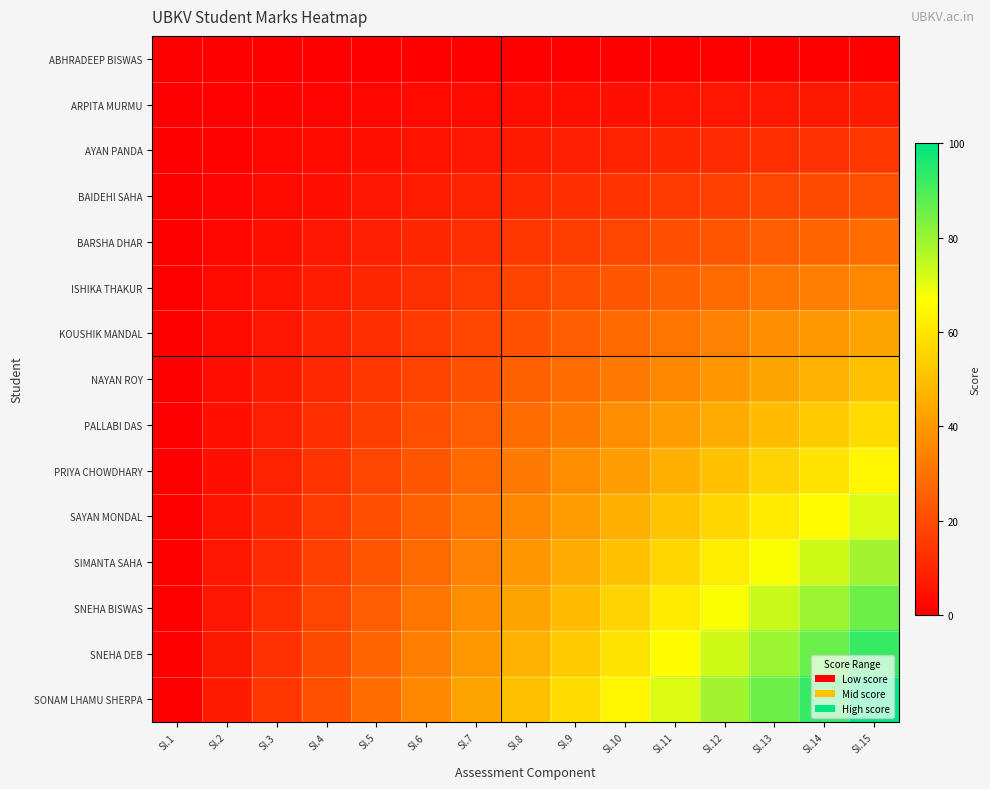

Reading left to right, list all the values displayed in this chart.

ABHRADEEP BISWAS: Sl.1=0.0	Sl.2=0.0	Sl.3=0.0	Sl.4=0.0	Sl.5=0.0	Sl.6=0.0	Sl.7=0.0	Sl.8=0.0	Sl.9=0.0	Sl.10=0.0	Sl.11=0.0	Sl.12=0.0	Sl.13=0.0	Sl.14=0.0	Sl.15=0.0
ARPITA MURMU: Sl.1=0.0	Sl.2=0.5	Sl.3=1.0	Sl.4=1.5	Sl.5=2.0	Sl.6=2.6	Sl.7=3.1	Sl.8=3.6	Sl.9=4.1	Sl.10=4.6	Sl.11=5.1	Sl.12=5.6	Sl.13=6.1	Sl.14=6.6	Sl.15=7.1
AYAN PANDA: Sl.1=0.0	Sl.2=1.0	Sl.3=2.0	Sl.4=3.1	Sl.5=4.1	Sl.6=5.1	Sl.7=6.1	Sl.8=7.1	Sl.9=8.2	Sl.10=9.2	Sl.11=10.2	Sl.12=11.2	Sl.13=12.2	Sl.14=13.3	Sl.15=14.3
BAIDEHI SAHA: Sl.1=0.0	Sl.2=1.5	Sl.3=3.1	Sl.4=4.6	Sl.5=6.1	Sl.6=7.7	Sl.7=9.2	Sl.8=10.7	Sl.9=12.2	Sl.10=13.8	Sl.11=15.3	Sl.12=16.8	Sl.13=18.4	Sl.14=19.9	Sl.15=21.4
BARSHA DHAR: Sl.1=0.0	Sl.2=2.0	Sl.3=4.1	Sl.4=6.1	Sl.5=8.2	Sl.6=10.2	Sl.7=12.2	Sl.8=14.3	Sl.9=16.3	Sl.10=18.4	Sl.11=20.4	Sl.12=22.4	Sl.13=24.5	Sl.14=26.5	Sl.15=28.6
ISHIKA THAKUR: Sl.1=0.0	Sl.2=2.6	Sl.3=5.1	Sl.4=7.7	Sl.5=10.2	Sl.6=12.8	Sl.7=15.3	Sl.8=17.9	Sl.9=20.4	Sl.10=23.0	Sl.11=25.5	Sl.12=28.1	Sl.13=30.6	Sl.14=33.2	Sl.15=35.7
KOUSHIK MANDAL: Sl.1=0.0	Sl.2=3.1	Sl.3=6.1	Sl.4=9.2	Sl.5=12.2	Sl.6=15.3	Sl.7=18.4	Sl.8=21.4	Sl.9=24.5	Sl.10=27.6	Sl.11=30.6	Sl.12=33.7	Sl.13=36.7	Sl.14=39.8	Sl.15=42.9
NAYAN ROY: Sl.1=0.0	Sl.2=3.6	Sl.3=7.1	Sl.4=10.7	Sl.5=14.3	Sl.6=17.9	Sl.7=21.4	Sl.8=25.0	Sl.9=28.6	Sl.10=32.1	Sl.11=35.7	Sl.12=39.3	Sl.13=42.9	Sl.14=46.4	Sl.15=50.0
PALLABI DAS: Sl.1=0.0	Sl.2=4.1	Sl.3=8.2	Sl.4=12.2	Sl.5=16.3	Sl.6=20.4	Sl.7=24.5	Sl.8=28.6	Sl.9=32.7	Sl.10=36.7	Sl.11=40.8	Sl.12=44.9	Sl.13=49.0	Sl.14=53.1	Sl.15=57.1
PRIYA CHOWDHARY: Sl.1=0.0	Sl.2=4.6	Sl.3=9.2	Sl.4=13.8	Sl.5=18.4	Sl.6=23.0	Sl.7=27.6	Sl.8=32.1	Sl.9=36.7	Sl.10=41.3	Sl.11=45.9	Sl.12=50.5	Sl.13=55.1	Sl.14=59.7	Sl.15=64.3
SAYAN MONDAL: Sl.1=0.0	Sl.2=5.1	Sl.3=10.2	Sl.4=15.3	Sl.5=20.4	Sl.6=25.5	Sl.7=30.6	Sl.8=35.7	Sl.9=40.8	Sl.10=45.9	Sl.11=51.0	Sl.12=56.1	Sl.13=61.2	Sl.14=66.3	Sl.15=71.4
SIMANTA SAHA: Sl.1=0.0	Sl.2=5.6	Sl.3=11.2	Sl.4=16.8	Sl.5=22.4	Sl.6=28.1	Sl.7=33.7	Sl.8=39.3	Sl.9=44.9	Sl.10=50.5	Sl.11=56.1	Sl.12=61.7	Sl.13=67.3	Sl.14=73.0	Sl.15=78.6
SNEHA BISWAS: Sl.1=0.0	Sl.2=6.1	Sl.3=12.2	Sl.4=18.4	Sl.5=24.5	Sl.6=30.6	Sl.7=36.7	Sl.8=42.9	Sl.9=49.0	Sl.10=55.1	Sl.11=61.2	Sl.12=67.3	Sl.13=73.5	Sl.14=79.6	Sl.15=85.7
SNEHA DEB: Sl.1=0.0	Sl.2=6.6	Sl.3=13.3	Sl.4=19.9	Sl.5=26.5	Sl.6=33.2	Sl.7=39.8	Sl.8=46.4	Sl.9=53.1	Sl.10=59.7	Sl.11=66.3	Sl.12=73.0	Sl.13=79.6	Sl.14=86.2	Sl.15=92.9
SONAM LHAMU SHERPA: Sl.1=0.0	Sl.2=7.1	Sl.3=14.3	Sl.4=21.4	Sl.5=28.6	Sl.6=35.7	Sl.7=42.9	Sl.8=50.0	Sl.9=57.1	Sl.10=64.3	Sl.11=71.4	Sl.12=78.6	Sl.13=85.7	Sl.14=92.9	Sl.15=100.0